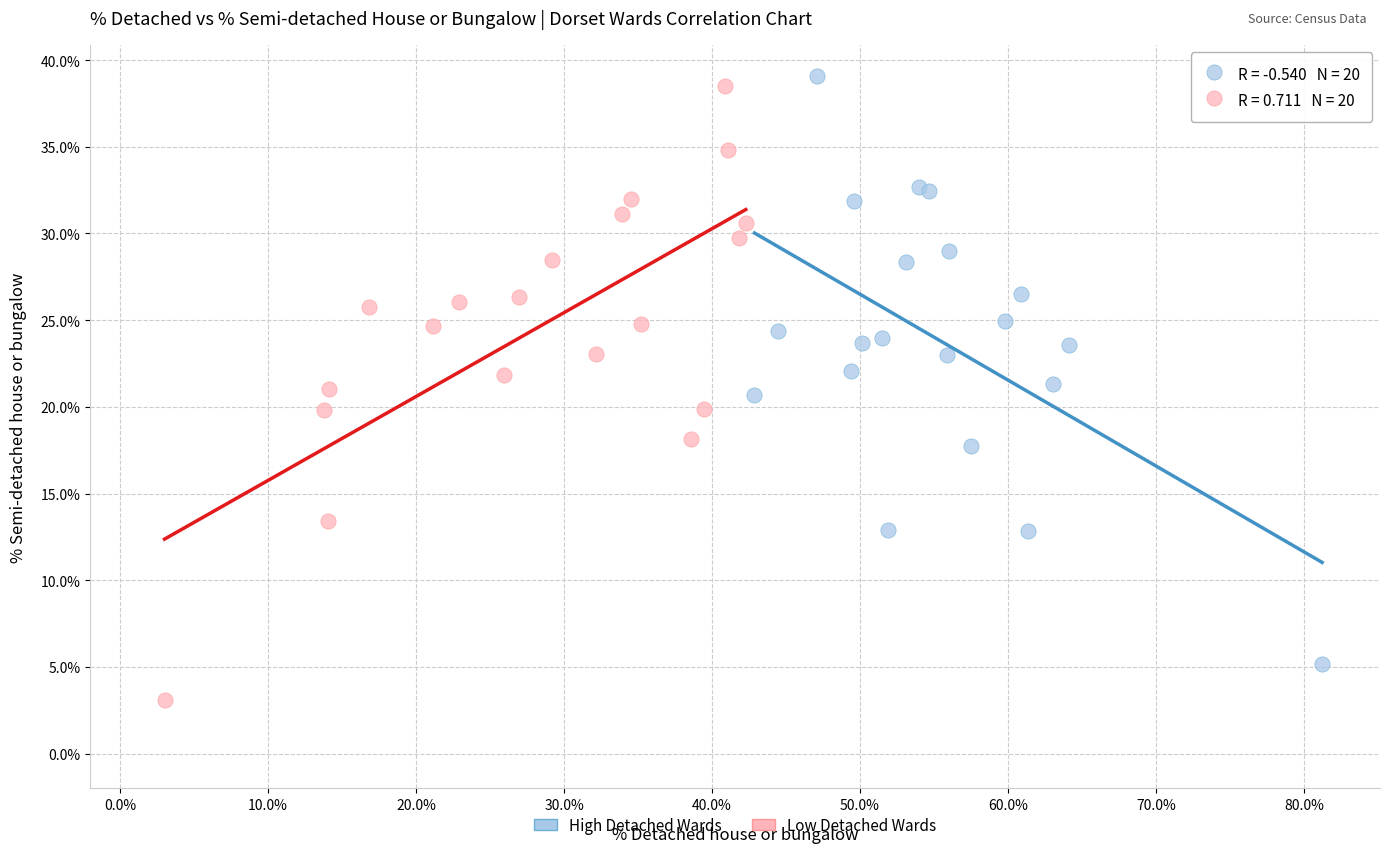

Which series reaches the minimum Y coordinate?

Low Detached Wards